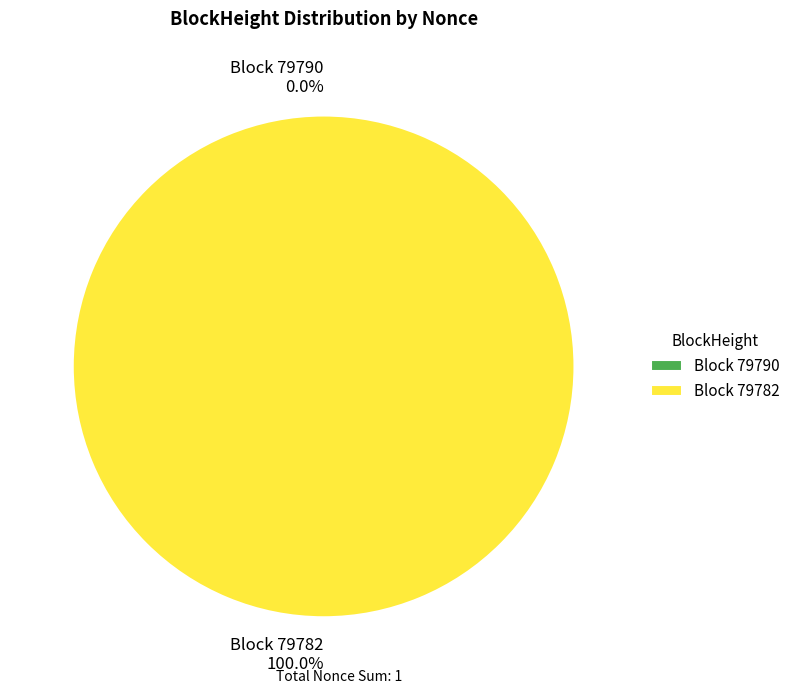

Does 79782 represent more than half of the total?

Yes